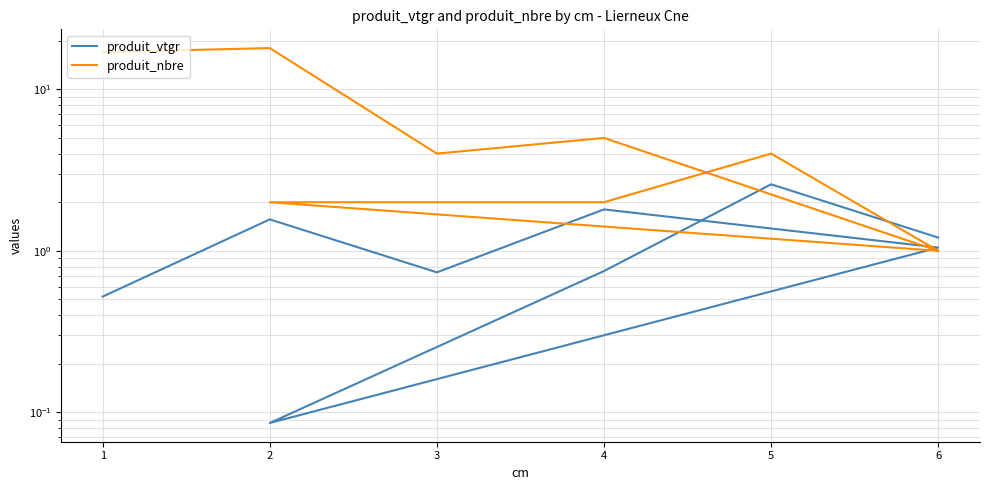

What is the total value across all series at 6?

2.1